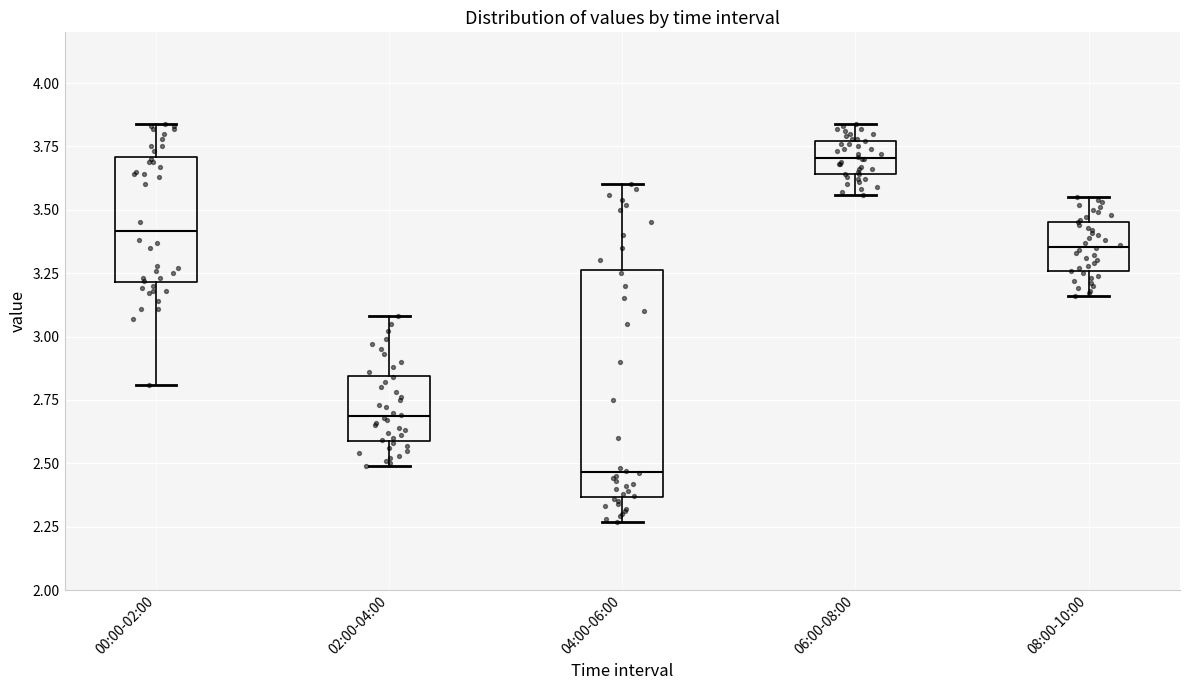

Which box has the highest median line?

06:00-08:00